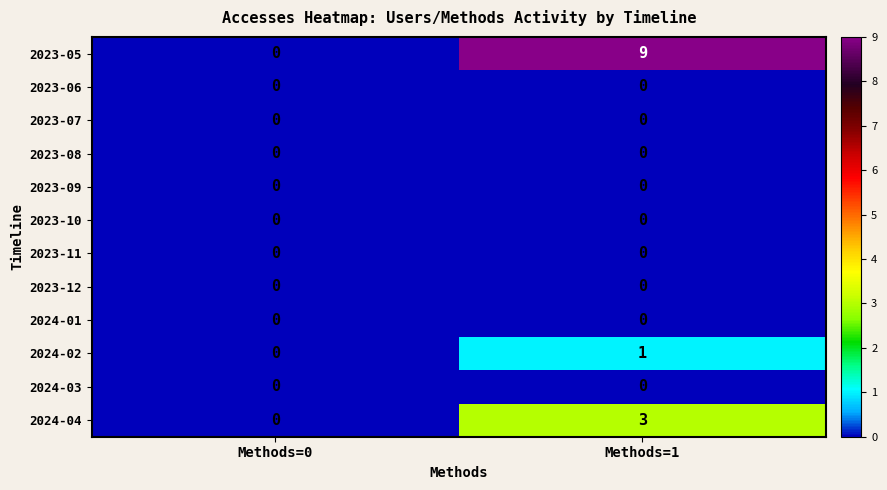

What is the spread (max minus min) of values at Methods=1?

9